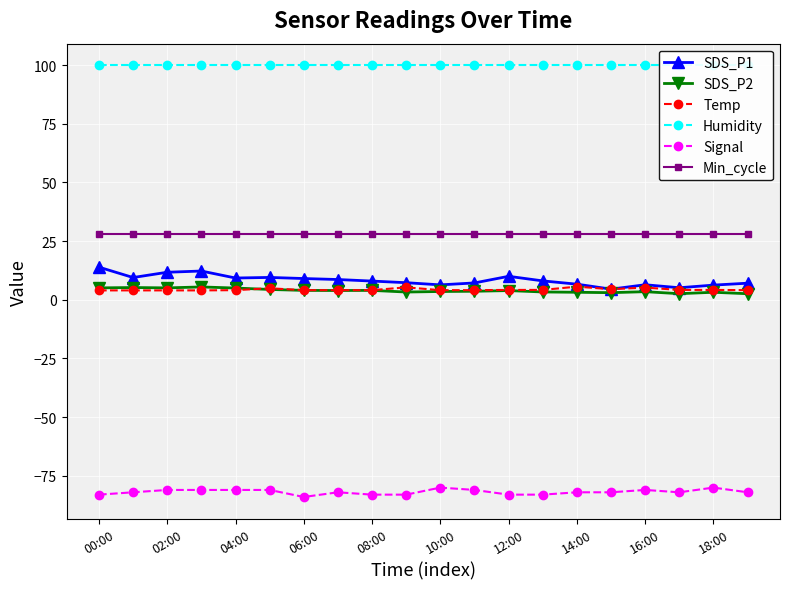

Reading left to right, what are all the values shown in this chart?

SDS_P1: 13.9	9.5	11.7	12.2	9.3	9.5	9.1	8.6	8.0	7.3	6.3	7.2	10.0	8.1	6.7	4.5	6.4	5.1	6.2	7.1
SDS_P2: 5.1	5.2	5.1	5.5	5.0	4.4	4.0	4.0	4.0	3.3	3.5	3.6	3.9	3.3	3.2	3.0	3.5	2.6	3.2	2.6
Temp: 4.0	4.0	4.0	4.0	4.1	4.9	4.1	4.1	4.1	5.3	4.1	4.1	4.2	4.2	5.6	4.5	5.2	4.2	4.2	4.1
Humidity: 99.9	99.9	99.9	99.9	99.9	99.9	99.9	99.9	99.9	99.9	99.9	99.9	99.9	99.9	99.9	99.9	99.9	99.9	99.9	99.9
Signal: -83.0	-82.0	-81.0	-81.0	-81.0	-81.0	-84.0	-82.0	-83.0	-83.0	-80.0	-81.0	-83.0	-83.0	-82.0	-82.0	-81.0	-82.0	-80.0	-82.0
Min_cycle: 28.0	28.0	28.0	28.0	28.0	28.0	28.0	28.0	28.0	28.0	28.0	28.0	28.0	28.0	28.0	28.0	28.0	28.0	28.0	28.0